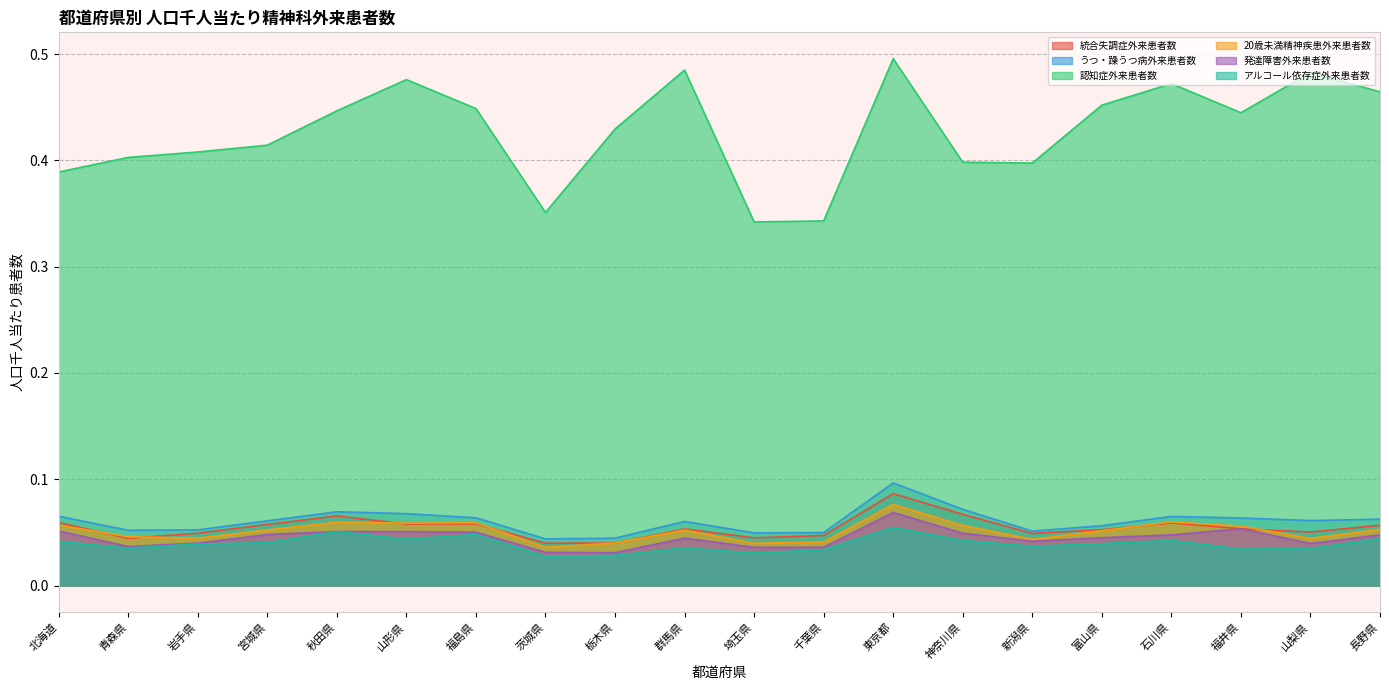

Rank the categories by 20歳未満精神疾患外来患者数 value from highest to lowest.

東京都, 石川県, 秋田県, 福島県, 山形県, 北海道, 神奈川県, 福井県, 長野県, 宮城県, 群馬県, 富山県, 青森県, 岩手県, 山梨県, 新潟県, 千葉県, 栃木県, 埼玉県, 茨城県